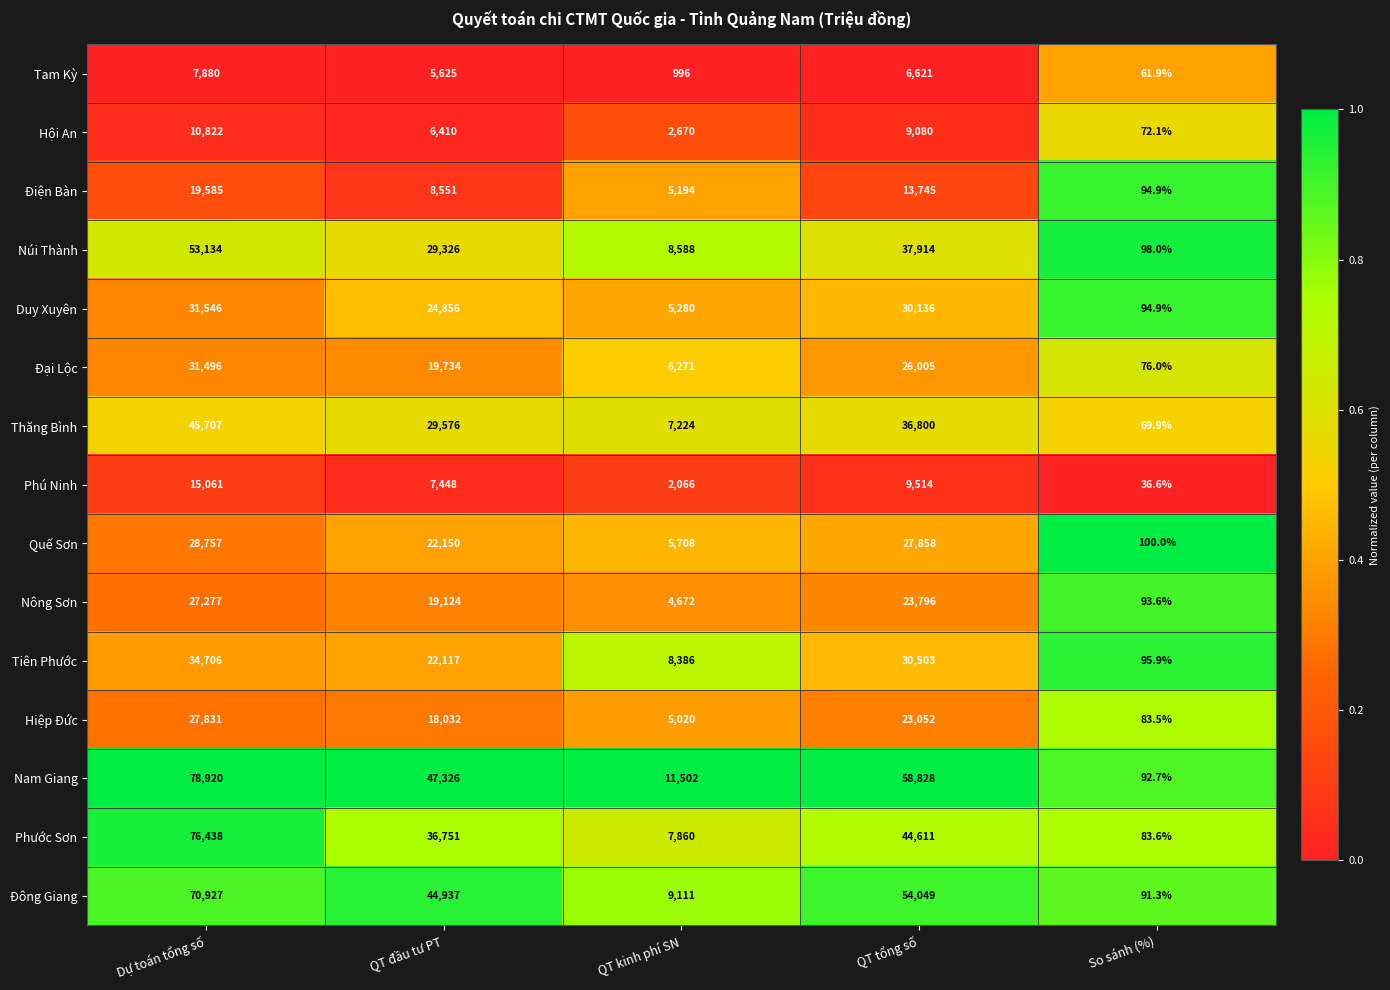

Where does the Tiên Phước series first go above 22117?

Dự toán tổng số